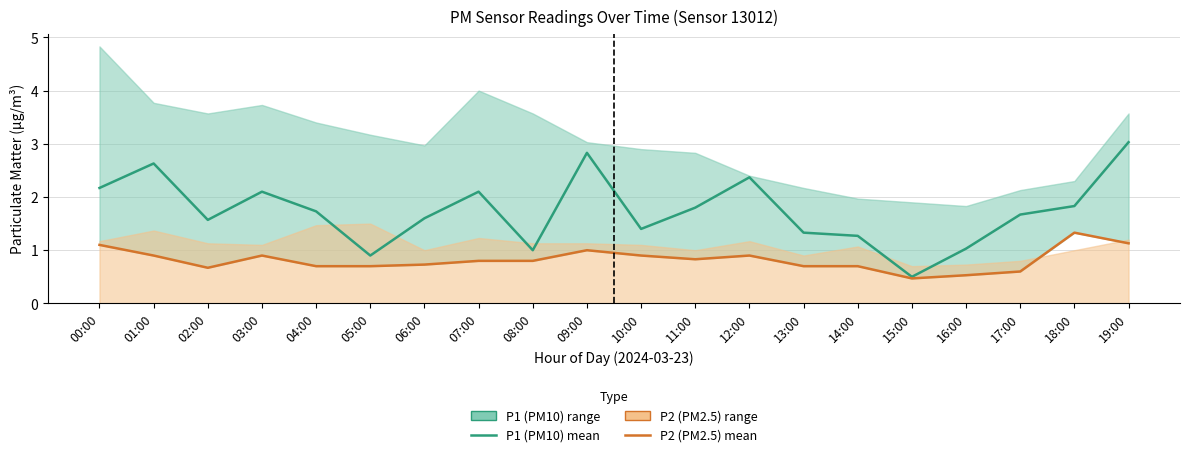

How many distinct data groups are displayed?

2